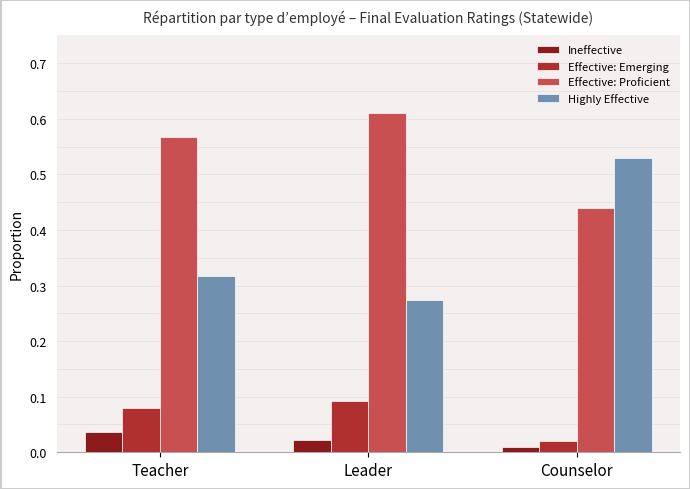

Where is Highly Effective nearest to the value 0?

Leader